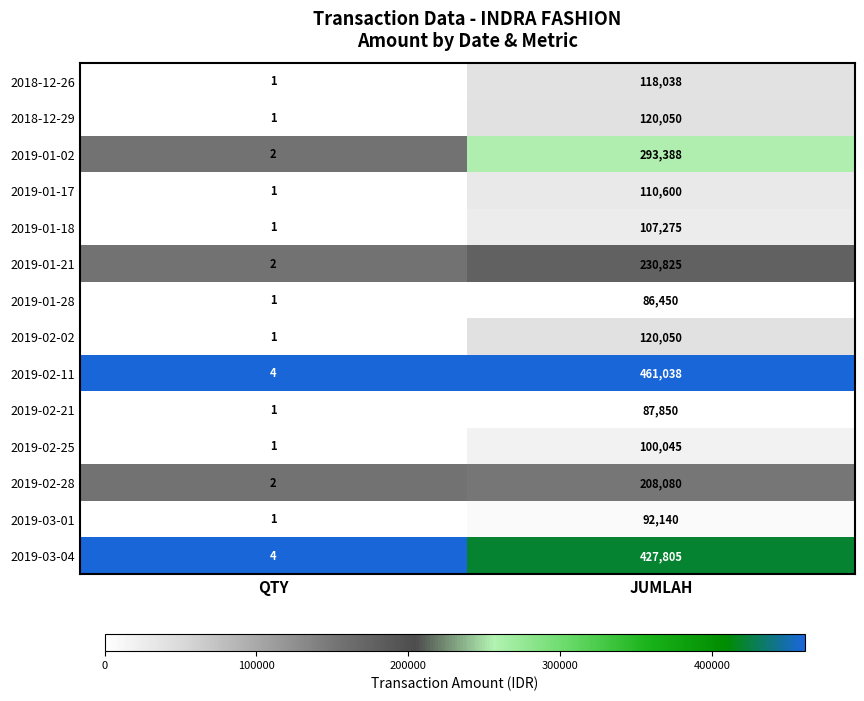

Reading right to left, extract all data points from this chart.

2018-12-26: JUMLAH=118038	QTY=1
2018-12-29: JUMLAH=120050	QTY=1
2019-01-02: JUMLAH=293388	QTY=2
2019-01-17: JUMLAH=110600	QTY=1
2019-01-18: JUMLAH=107275	QTY=1
2019-01-21: JUMLAH=230825	QTY=2
2019-01-28: JUMLAH=86450	QTY=1
2019-02-02: JUMLAH=120050	QTY=1
2019-02-11: JUMLAH=461038	QTY=4
2019-02-21: JUMLAH=87850	QTY=1
2019-02-25: JUMLAH=100045	QTY=1
2019-02-28: JUMLAH=208080	QTY=2
2019-03-01: JUMLAH=92140	QTY=1
2019-03-04: JUMLAH=427805	QTY=4